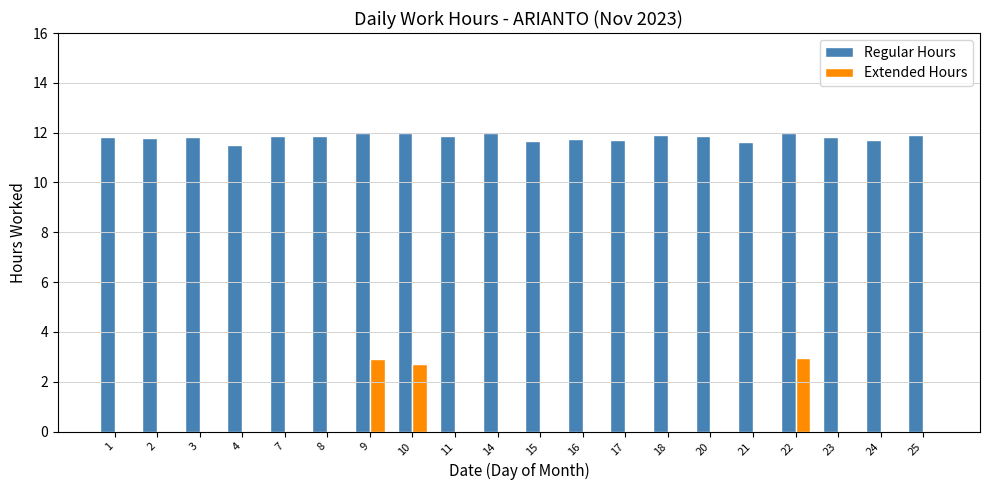

Is the value of Extended Hours at 25 greater than the value of Regular Hours at 20?

No